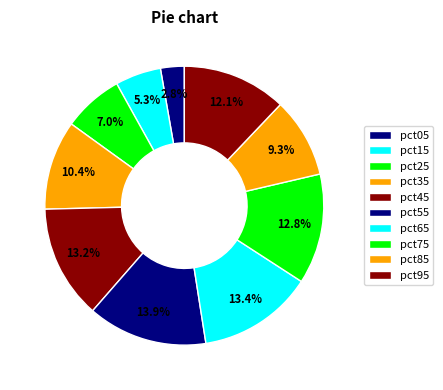

Is it true that pct15 is 13% of the pie?

False